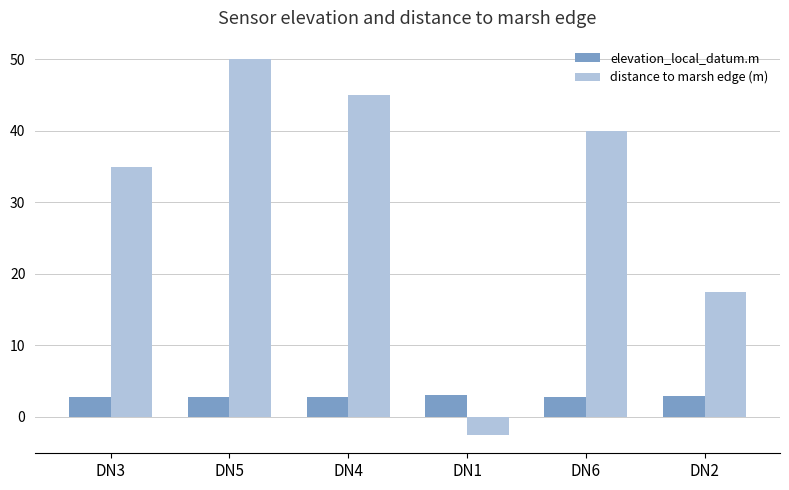

Read the distance to marsh edge (m) value at DN4.

45.0